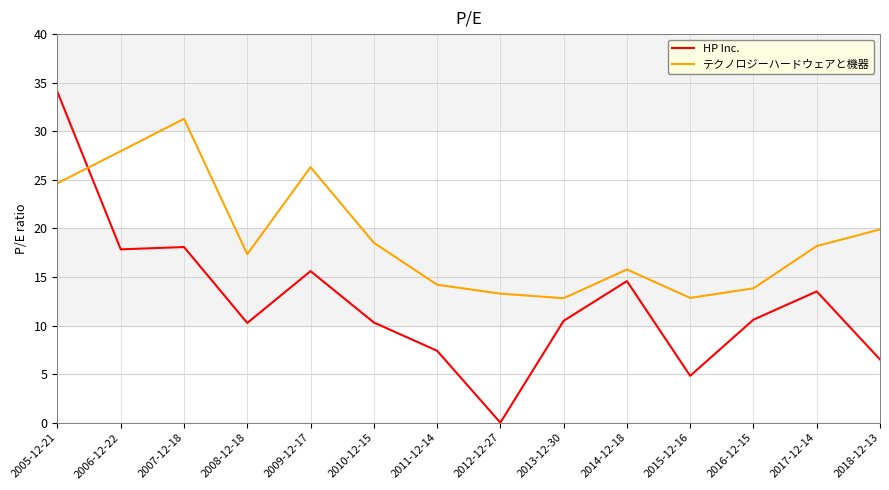

What is the total value across all series at 2008-12-18?

27.6